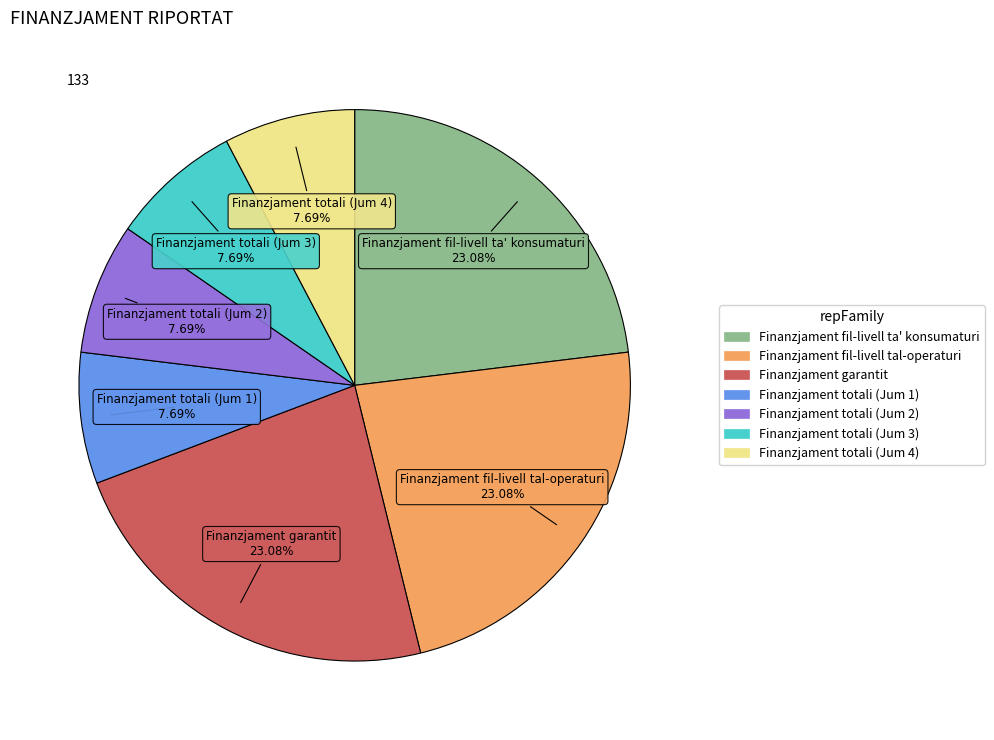

True or false: Finanzjament fil-livell tal-operaturi accounts for 12% of the total.

False